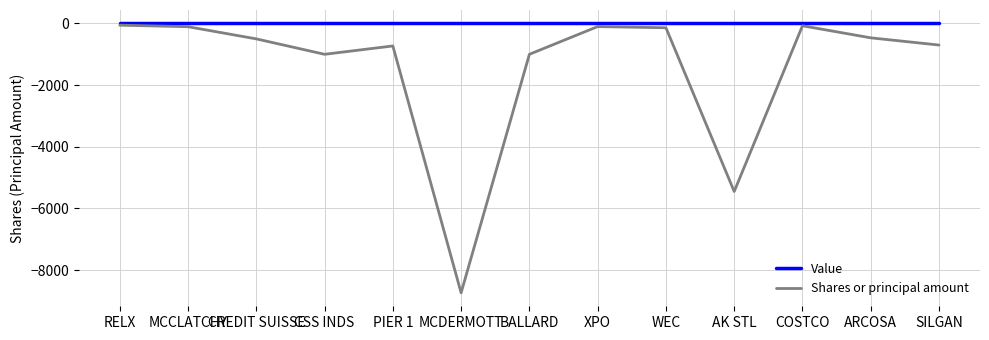

Is the value of Value at ARCOSA greater than the value of Shares or principal amount at CSS INDS?

Yes